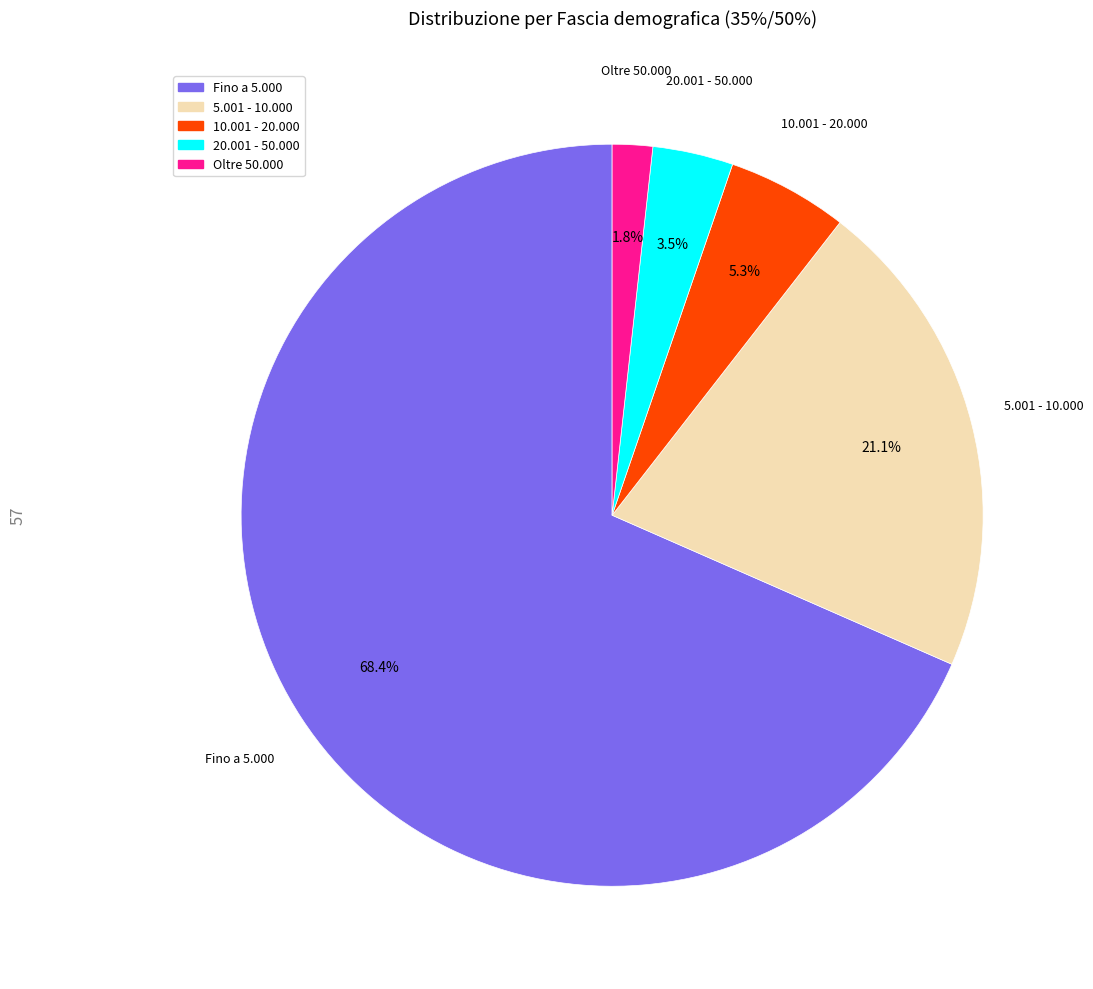

Rank the categories by value from highest to lowest.

Fino a 5.000, 5.001 - 10.000, 10.001 - 20.000, 20.001 - 50.000, Oltre 50.000